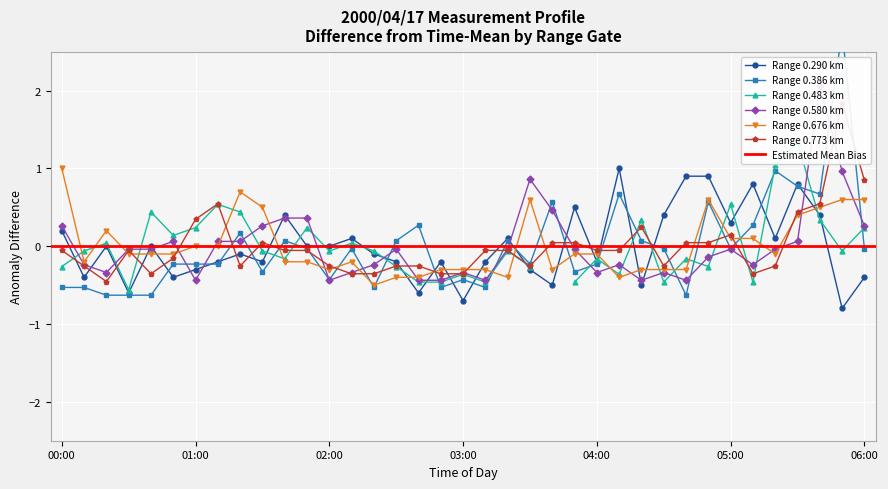

True or false: Range 0.290 km has more than 0 interior local peaks.

True